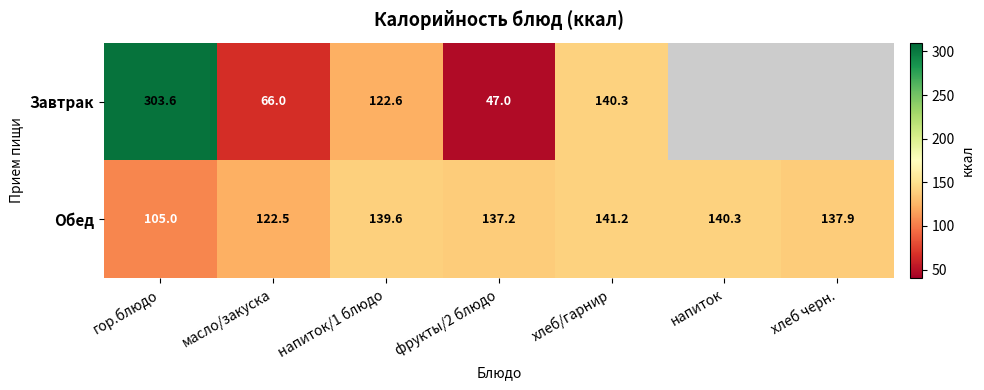

Which category has the lowest value in the Обед series?

гор.блюдо